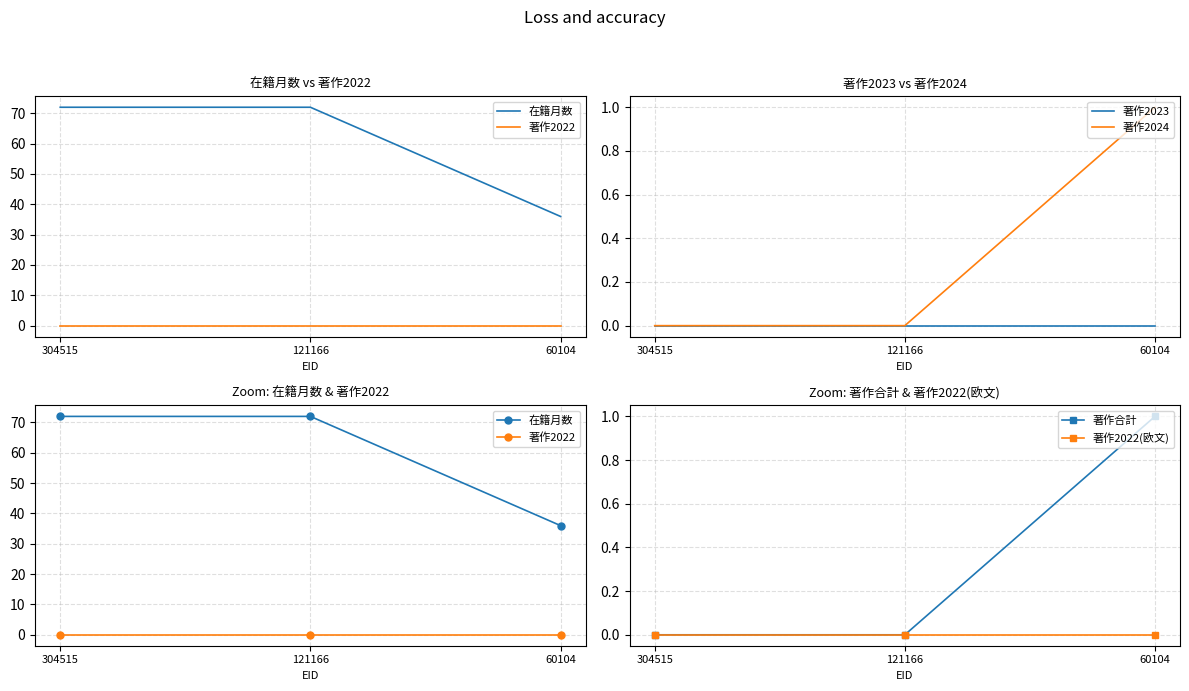

True or false: 著作2023 has a value of 0 at 304515.

True